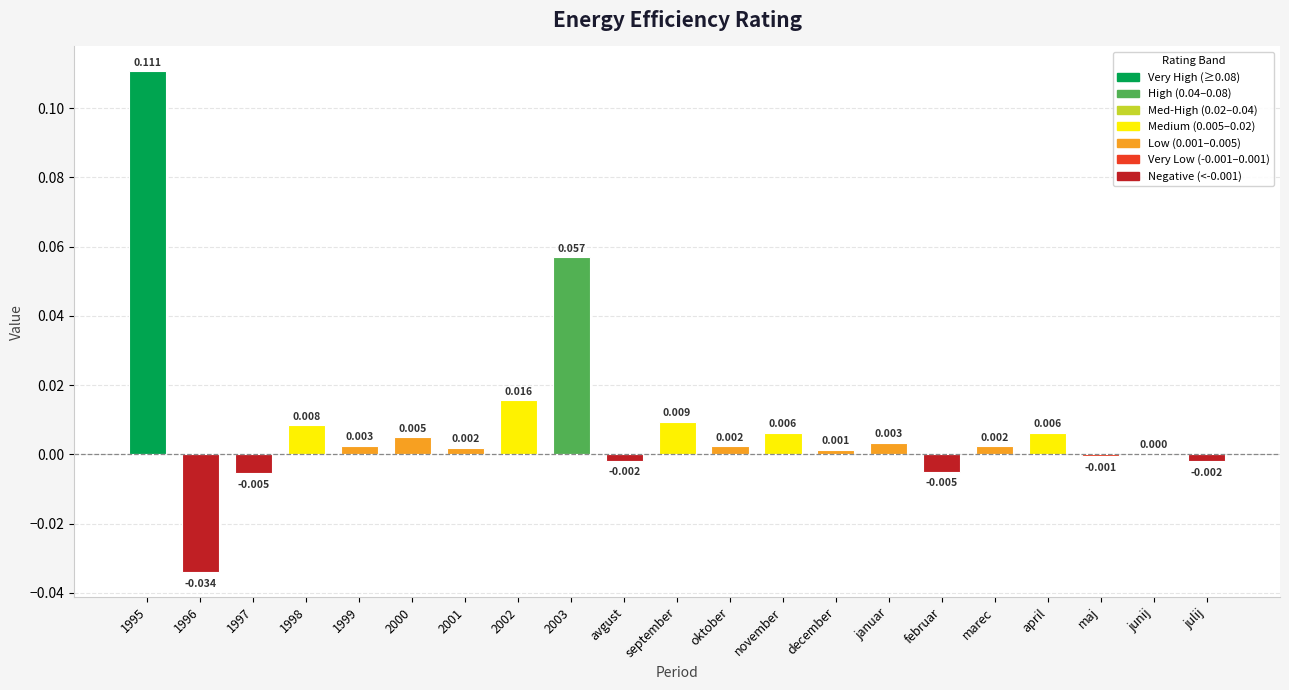

At which label is the value closest to 0?

junij